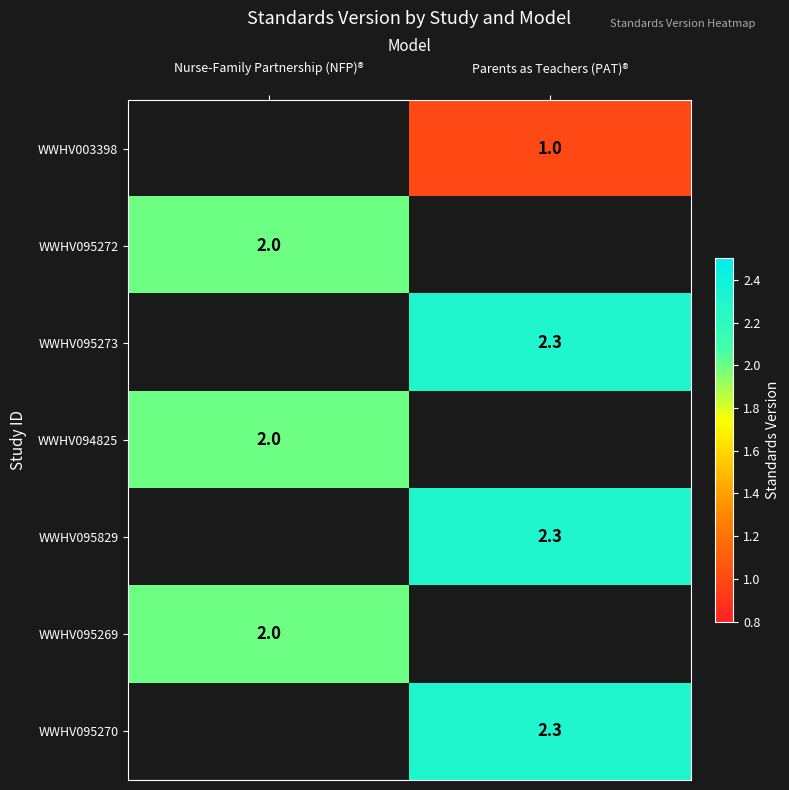

Which category has the highest value across all series?

Parents as Teachers (PAT)®
